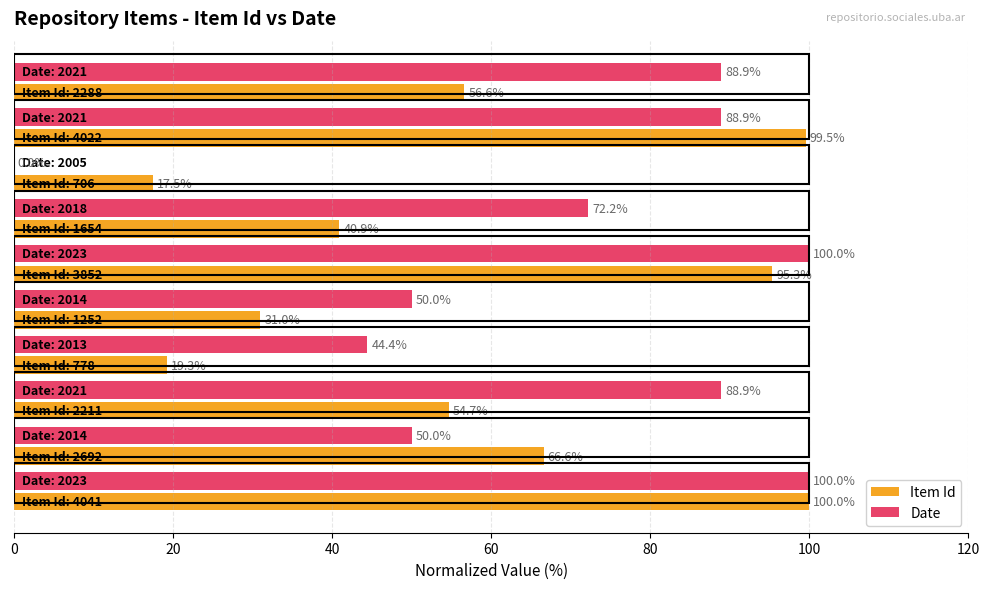

Which series has the largest total across all categories?

Date